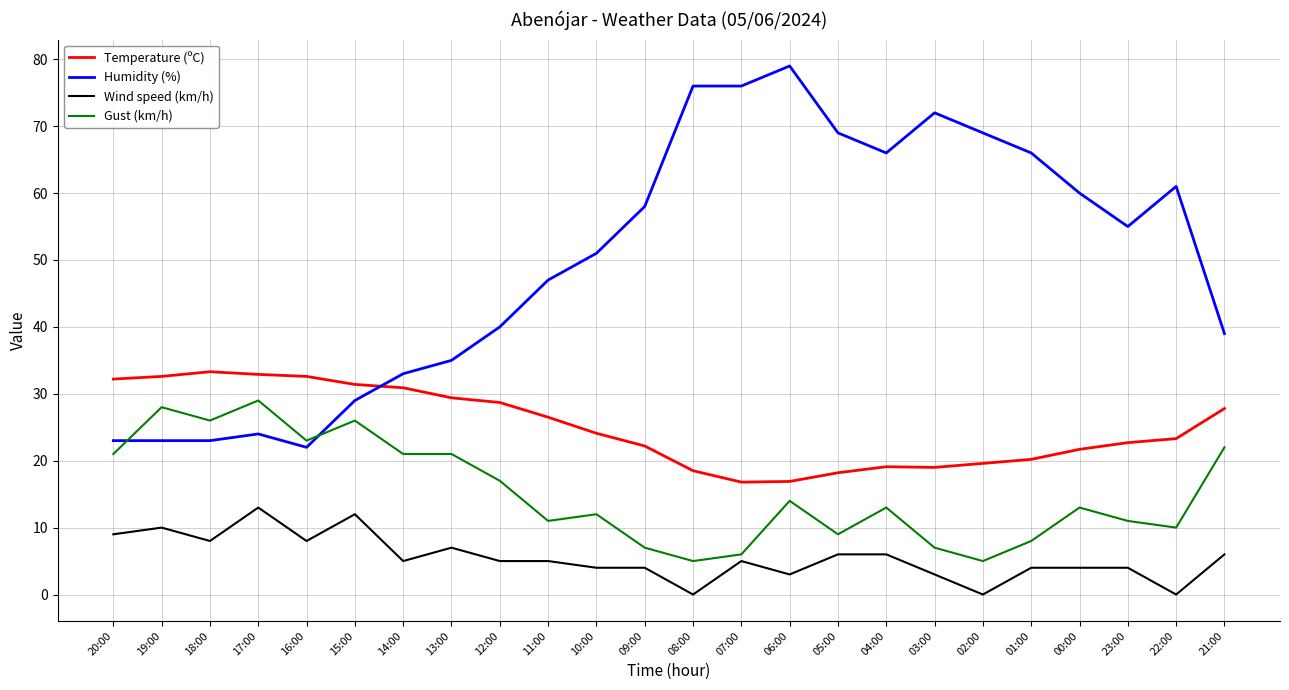

Is it true that Gust (km/h) equals 6.0 at 07:00?

True